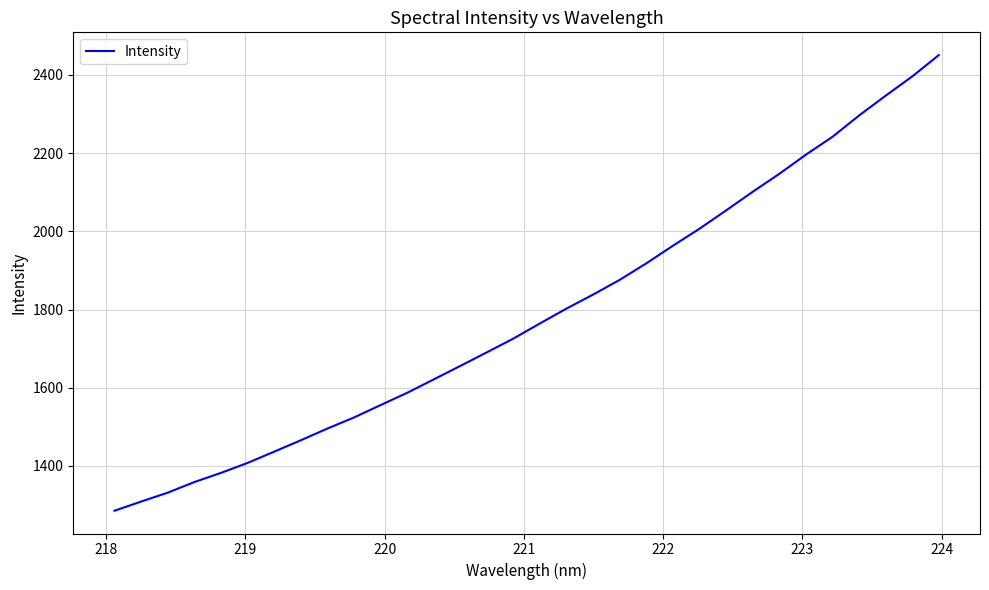

Reading left to right, what are all the values shown in this chart?

1285.5	1308.9	1331.8	1358.8	1382.3	1407.8	1436.6	1465.7	1495.7	1524.1	1555.8	1587.1	1621.5	1656.0	1690.8	1726.1	1764.9	1802.9	1838.7	1876.3	1918.6	1963.5	2007.1	2053.8	2101.4	2147.2	2196.2	2241.9	2296.4	2346.9	2396.1	2450.7